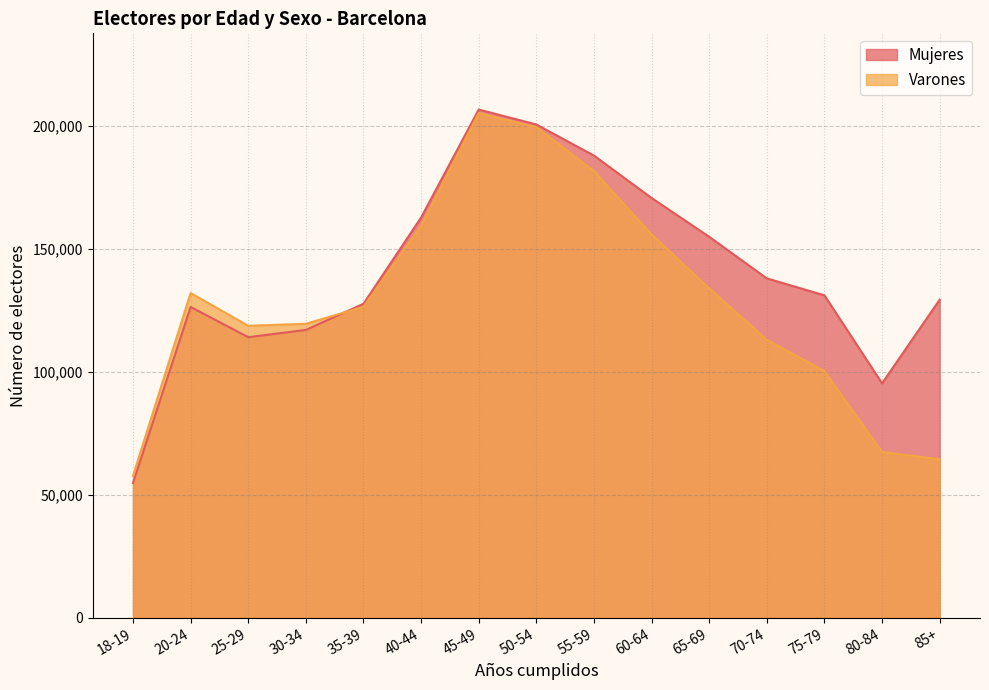

What is the minimum value shown in the chart?

54753